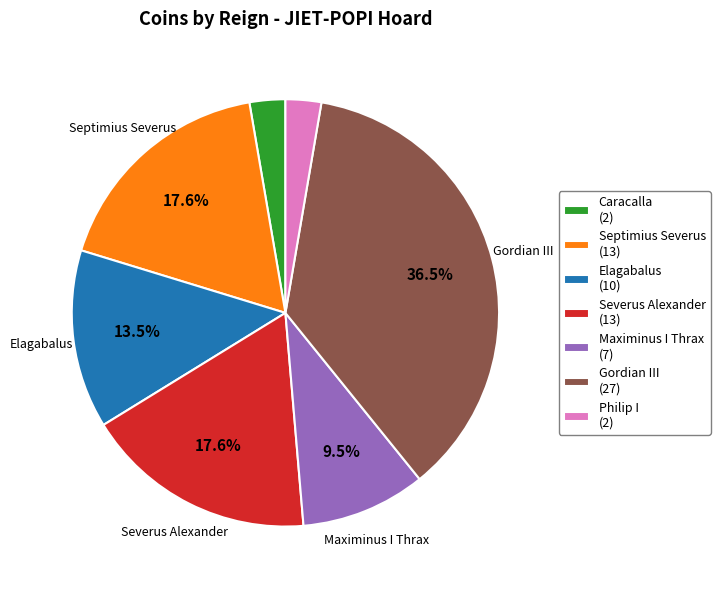

To the nearest percent, what is the combined percentage of Caracalla and Septimius Severus?

20%